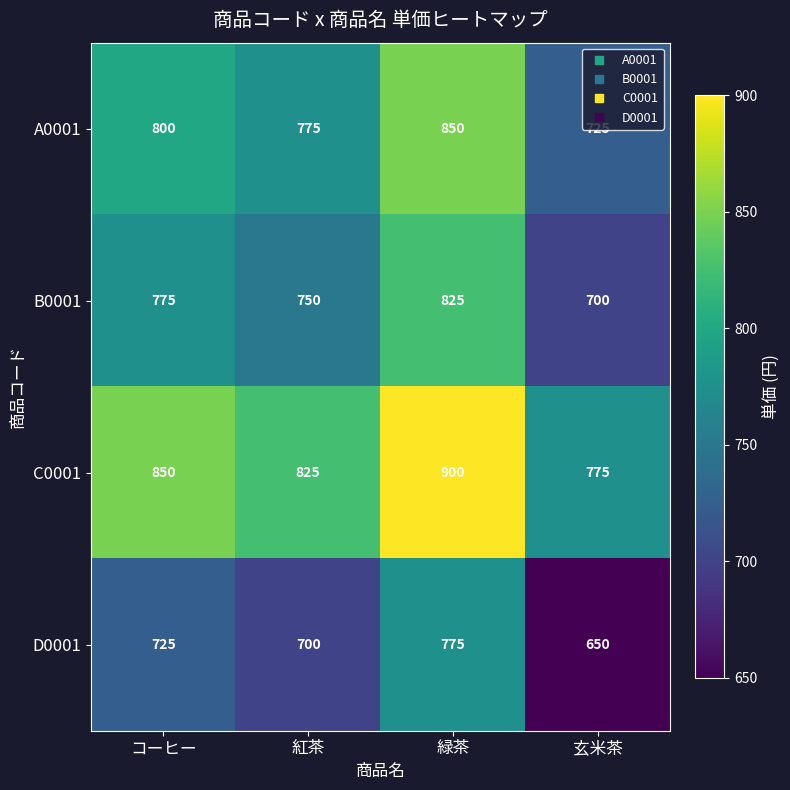

The value of A0001 at コーヒー is 496. True or false?

False